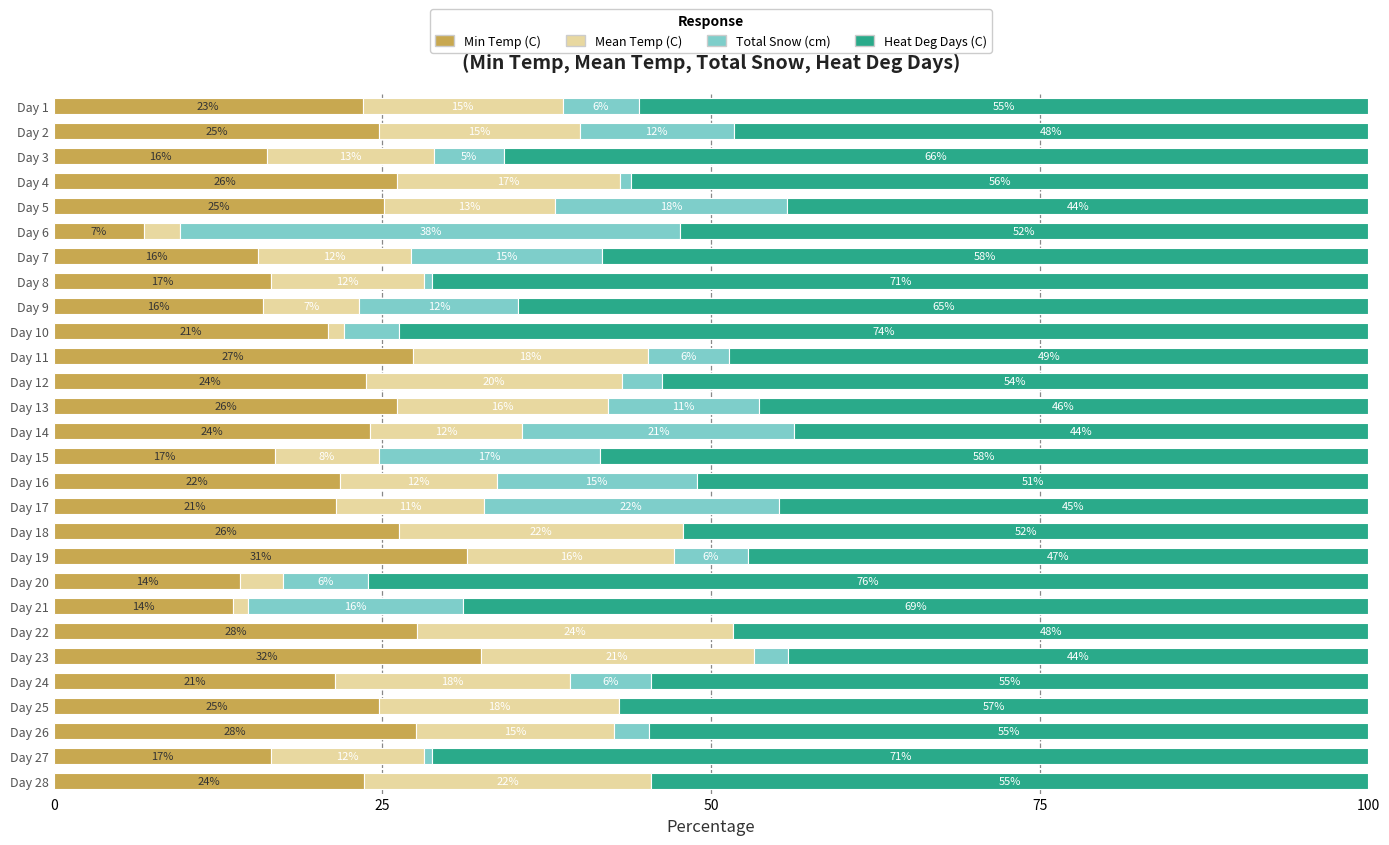

The Min Temp (C) series shows 27.3 at Day 11. True or false?

True